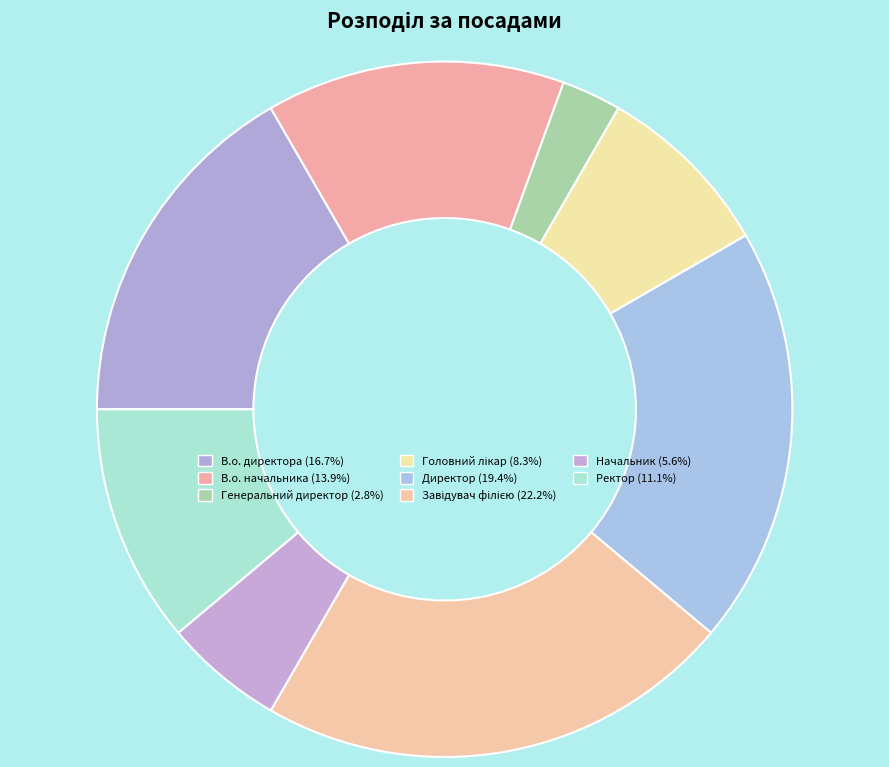

Count the number of slices in the pie.

8